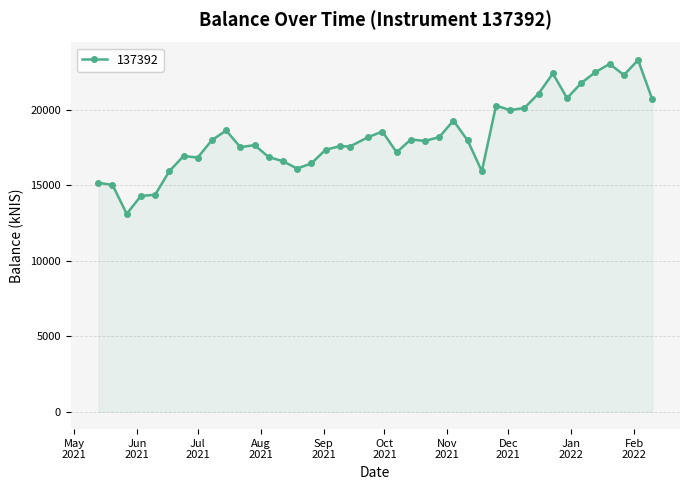

True or false: there are more than 2 points higher than both neighbors.

True